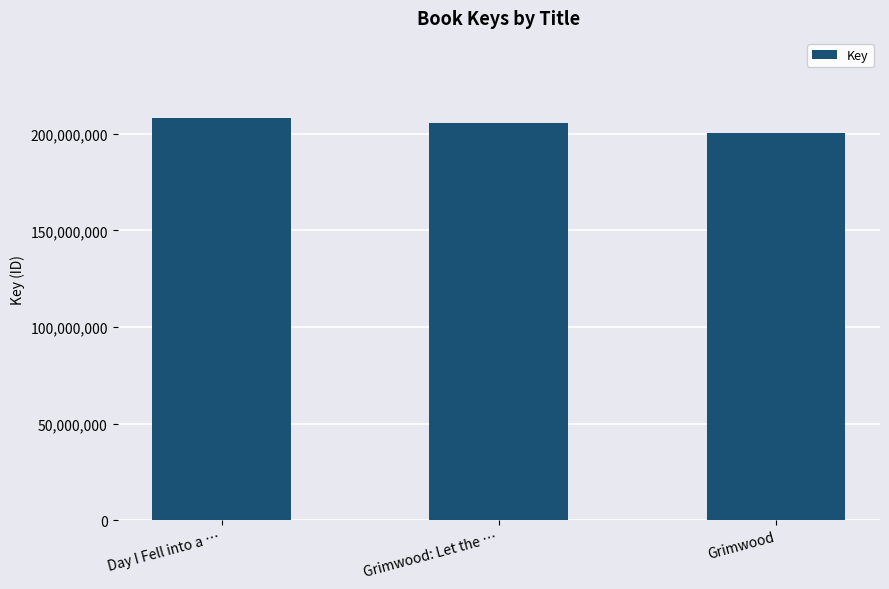

Is it true that the value at Grimwood: Let the … is 205584996?

True